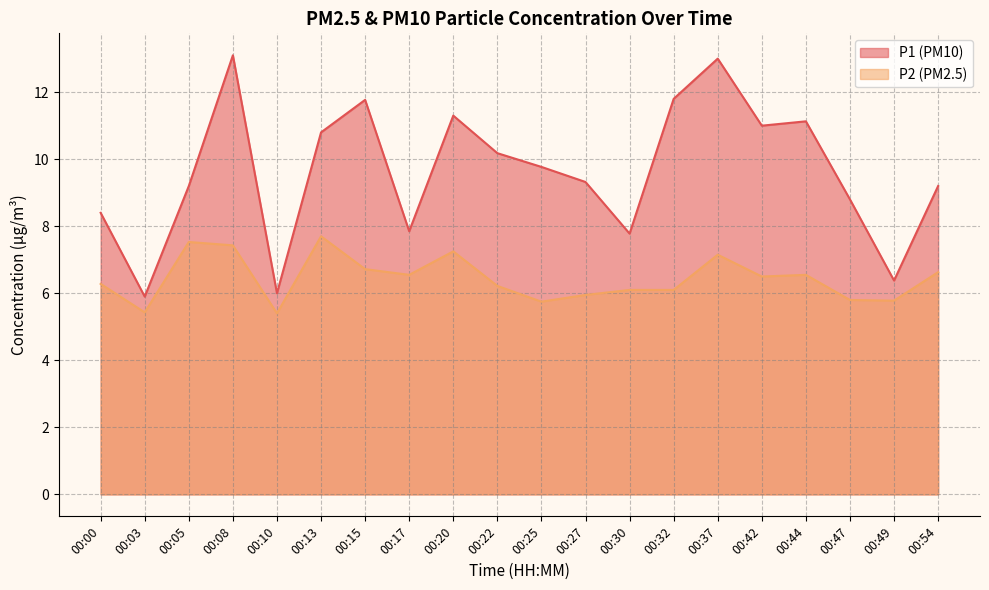

How many interior local peaks does the P2 series have?

5